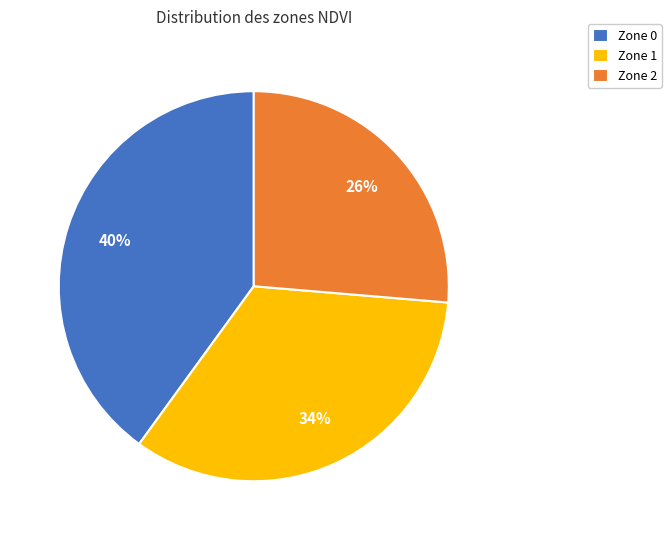

Combined, do Zone 1 and Zone 0 account for over 50%?

Yes